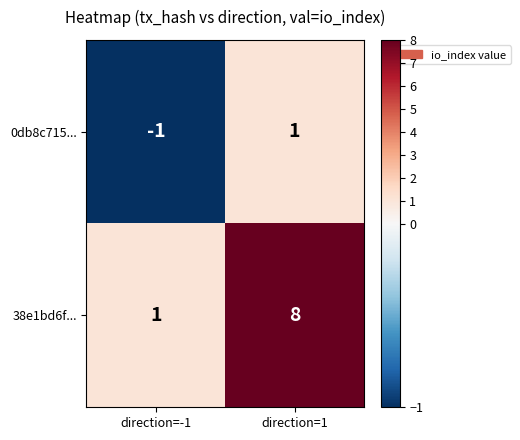

How many series are shown in this chart?

2